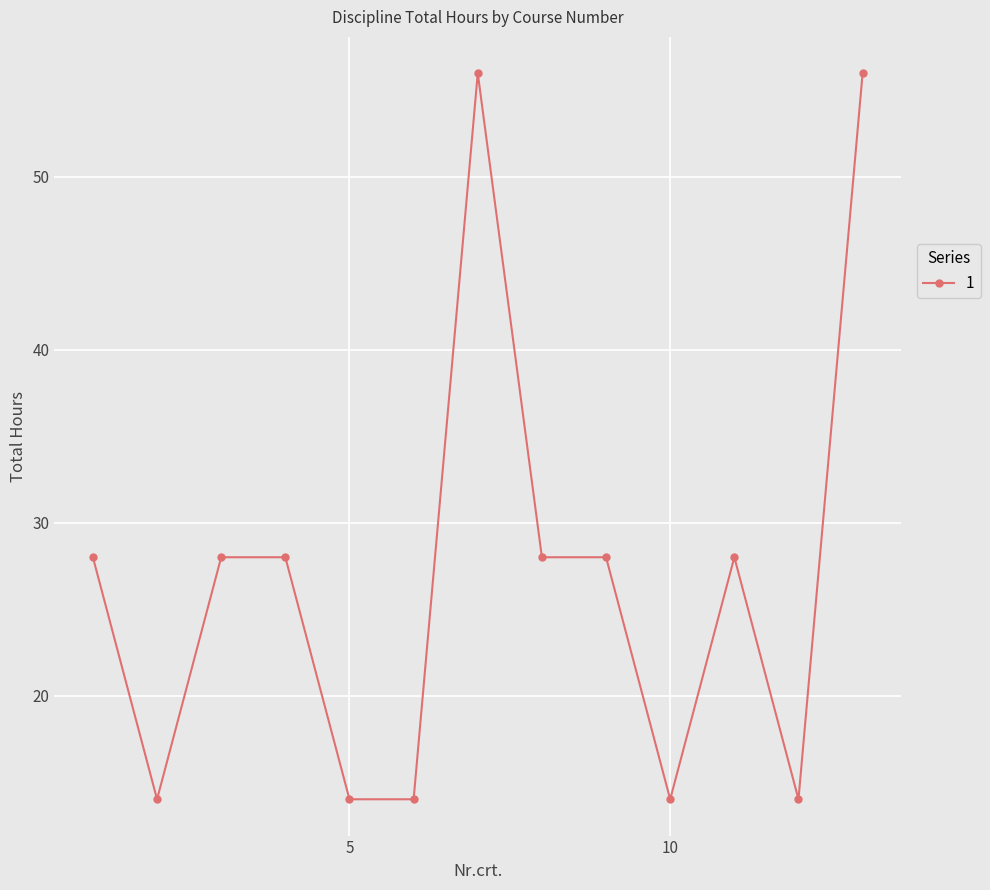

What is the greatest value displayed?

56